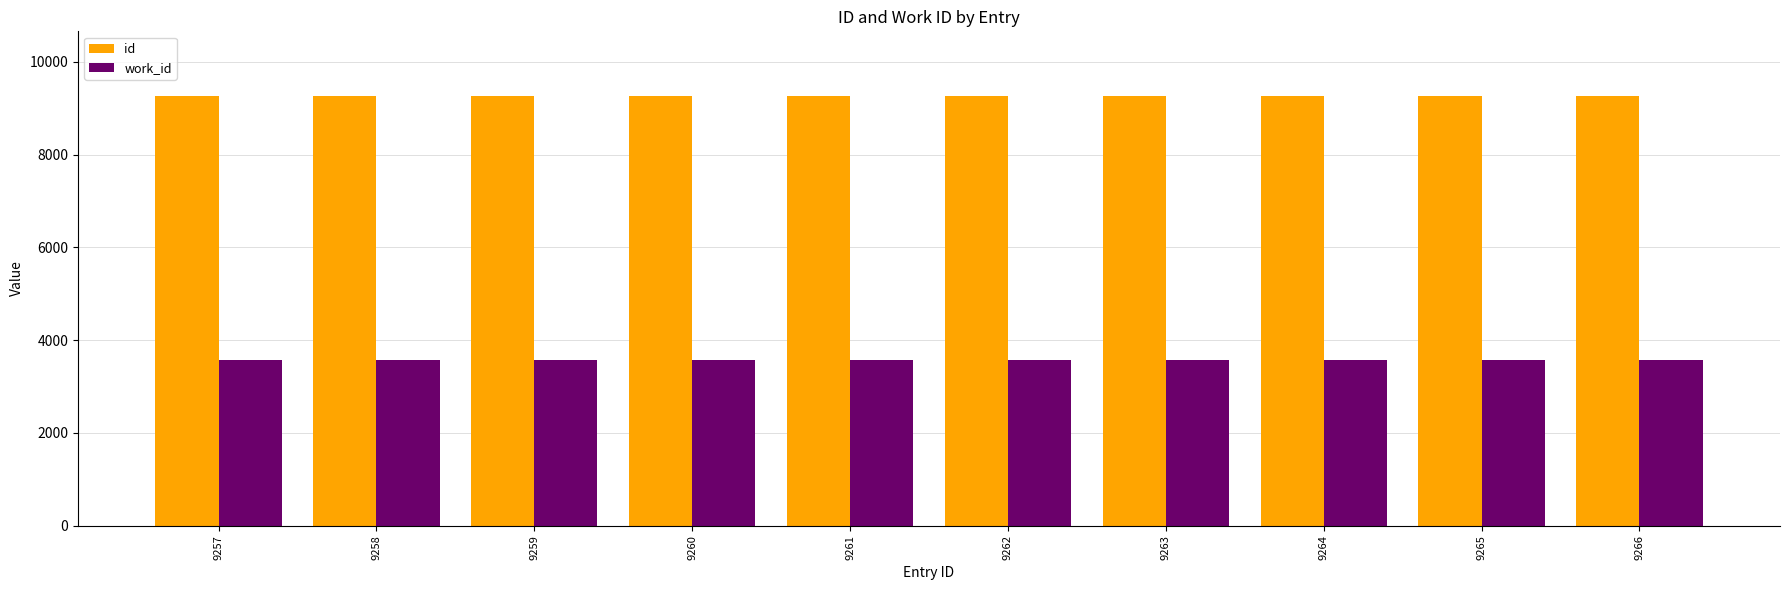

The work_id series shows 3577 at 9257. True or false?

True